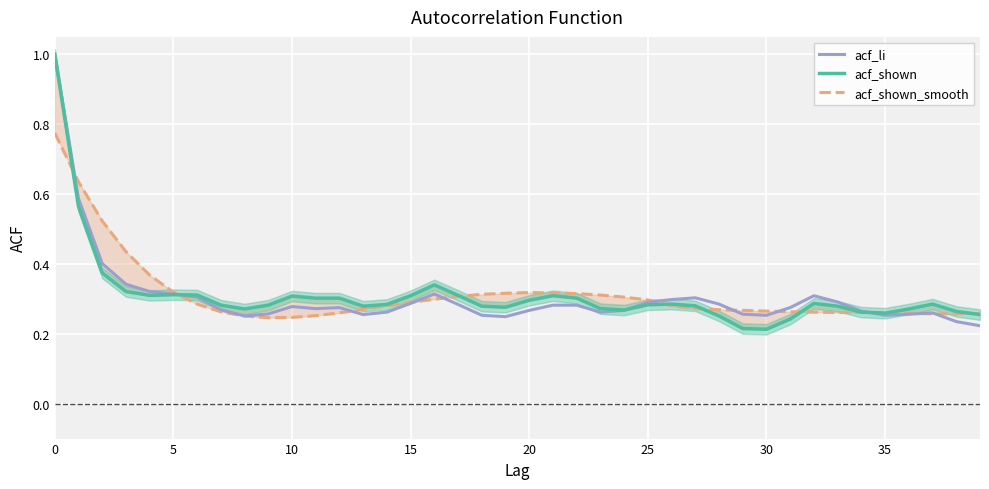

What is the label of the 21st point from the right?

19